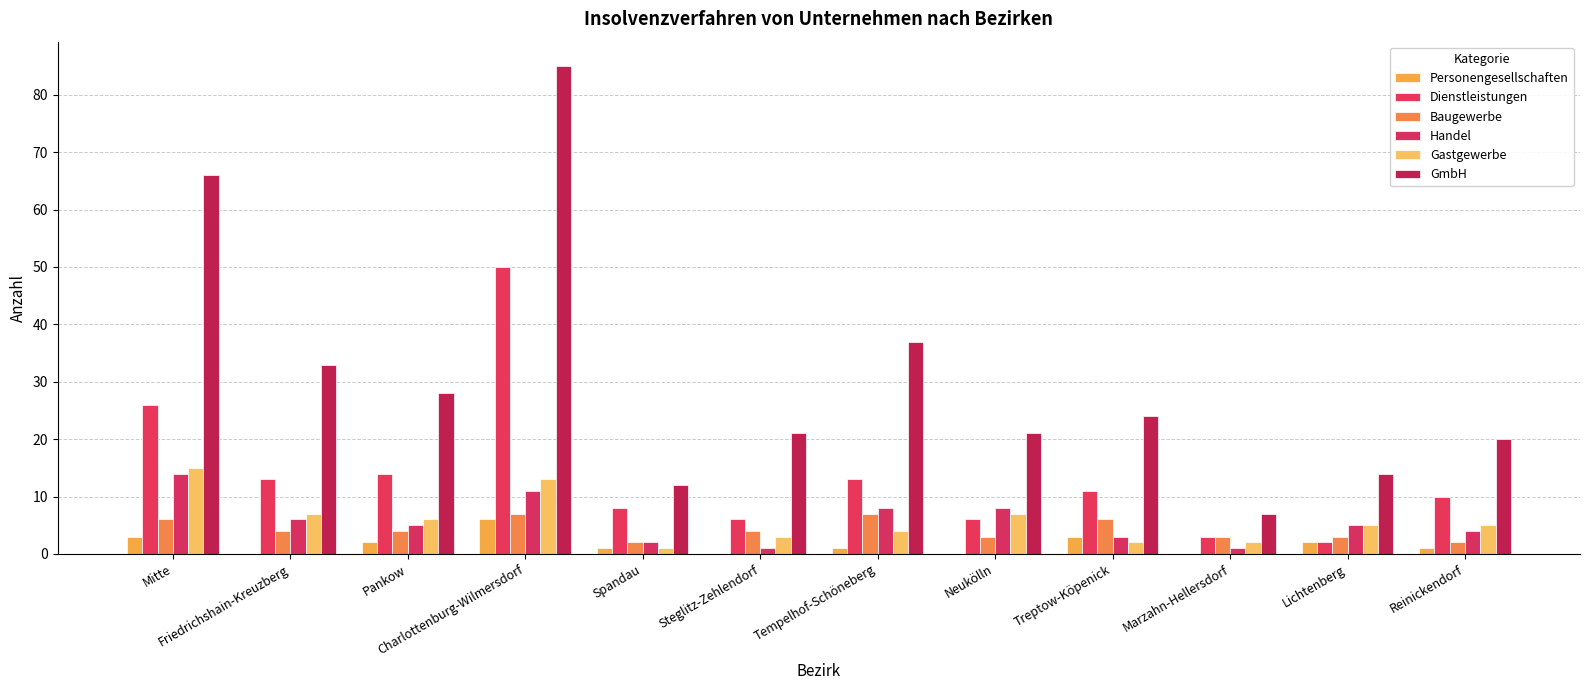

How many distinct data groups are displayed?

6